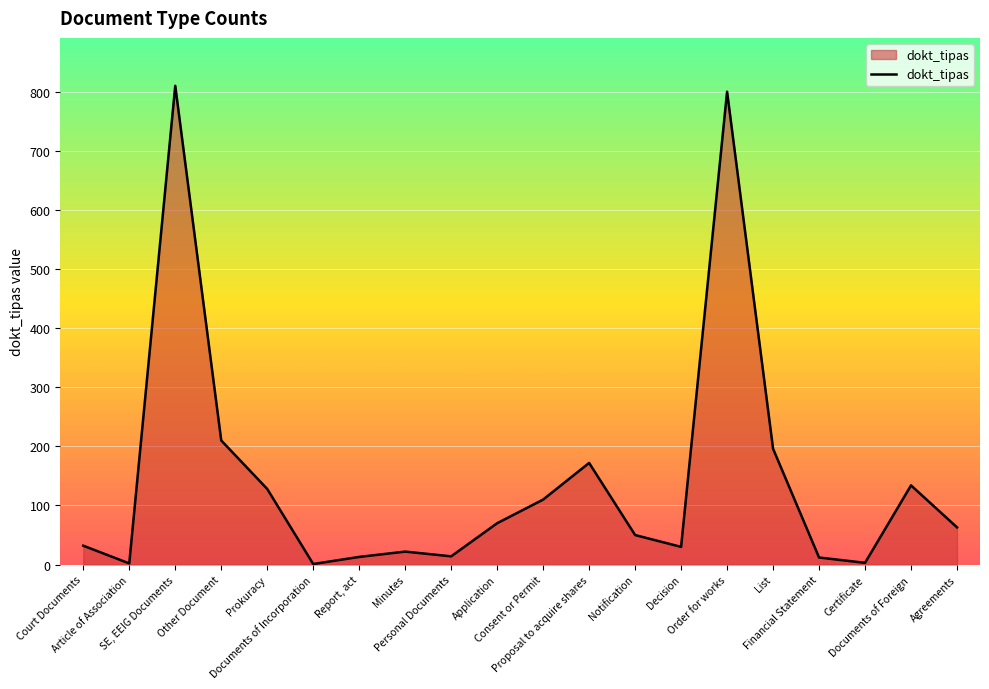

True or false: the data has more than 2 interior local peaks.

True